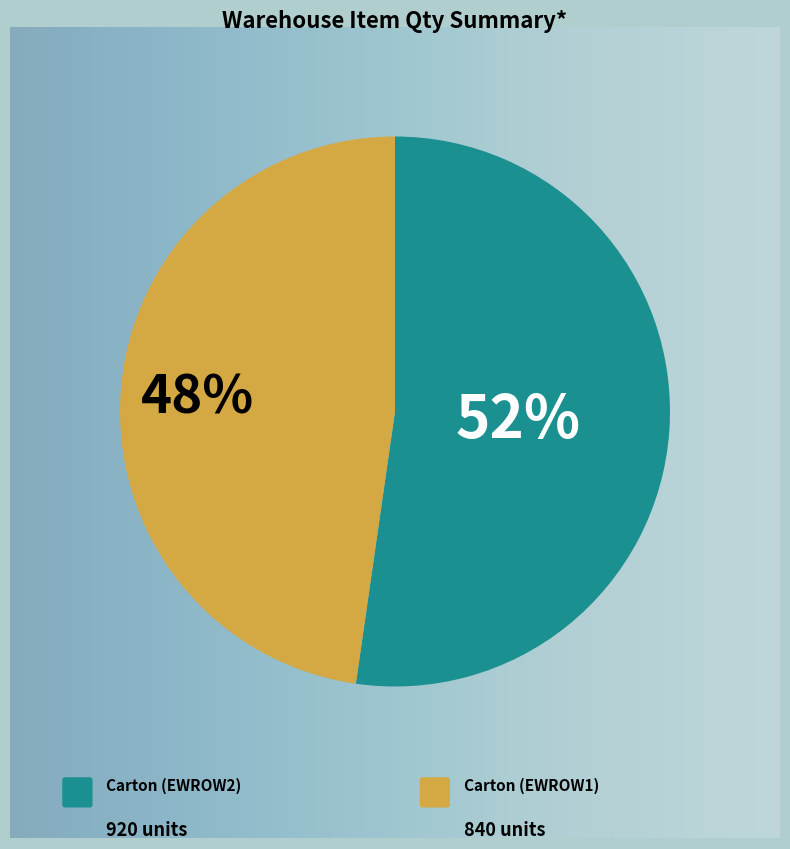

Is there a majority slice in this chart?

Yes